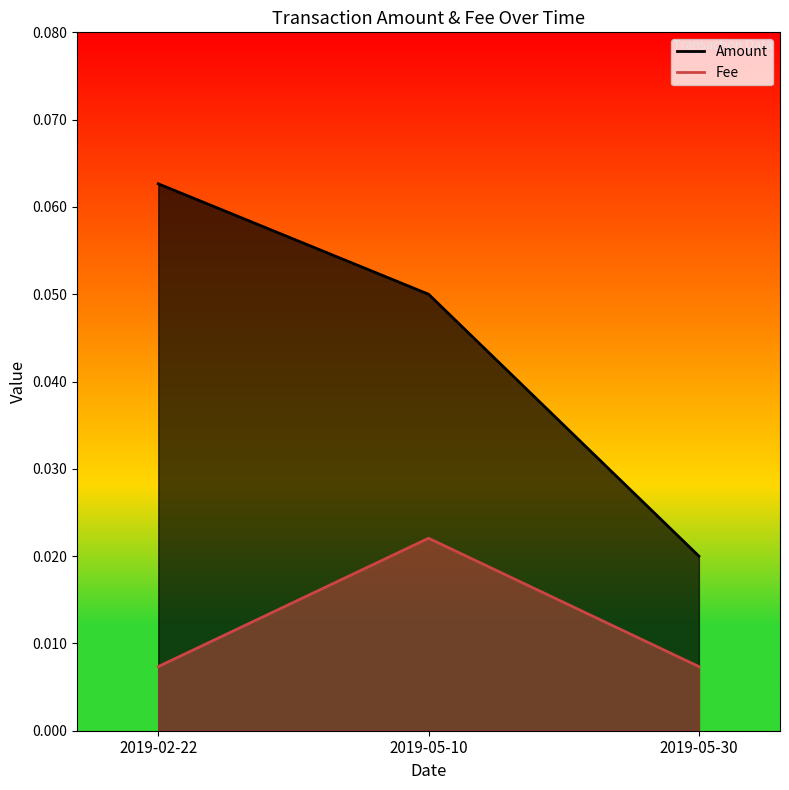

What are all the series names shown in the legend?

Amount, Fee